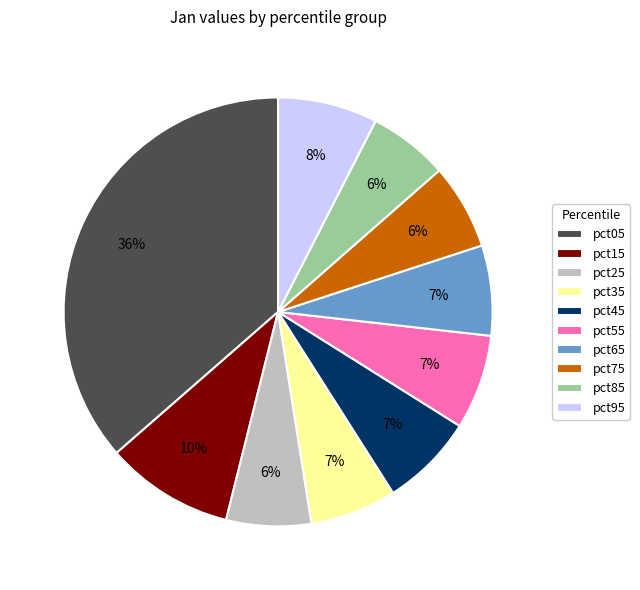

How many segments does this pie chart have?

10